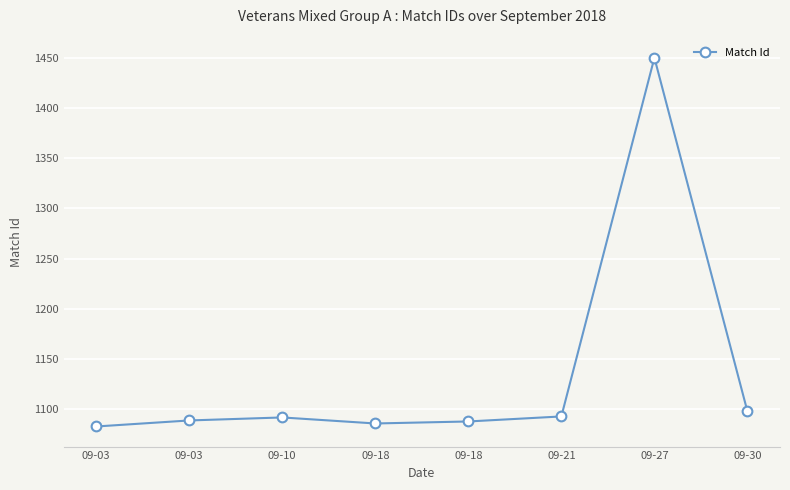

Is this an area chart (filled region under the line)?

No